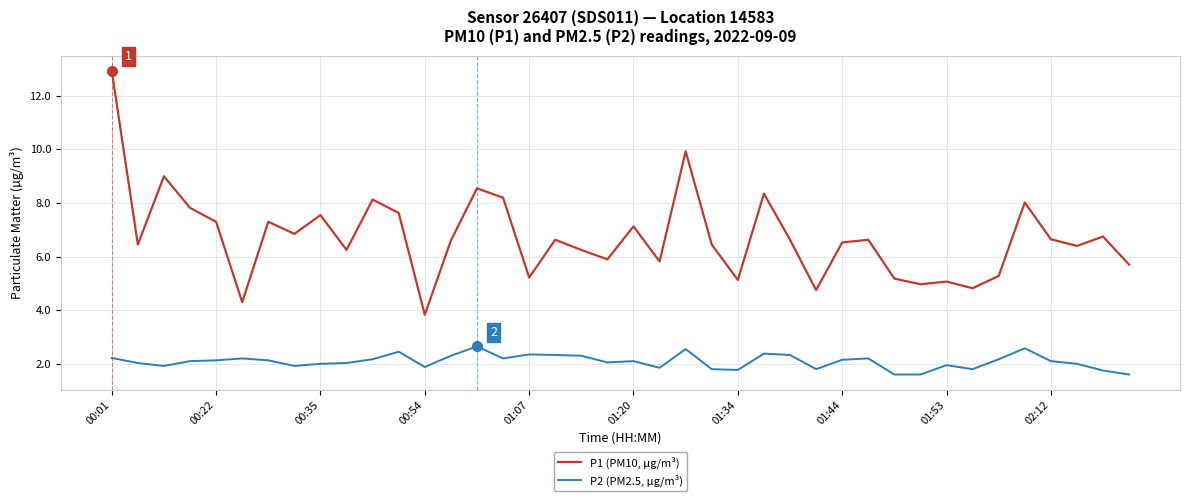

Which series has the widest spread of values?

P1 (PM10, µg/m³)